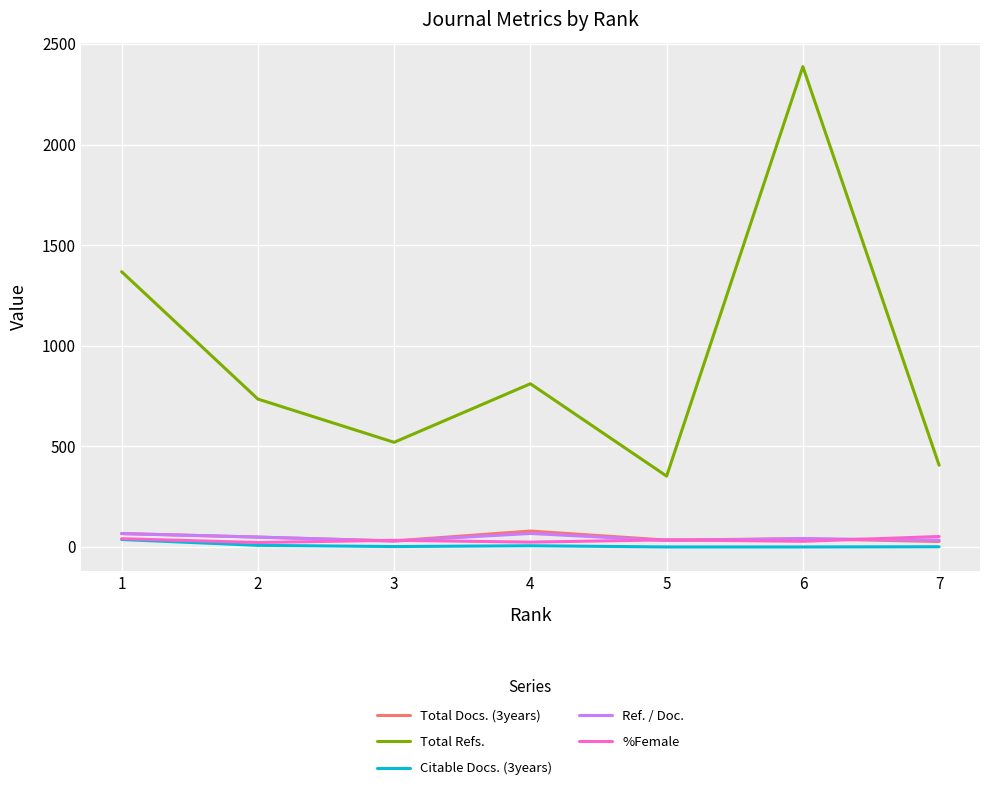

Is the value of %Female at 6 greater than the value of Citable Docs. (3years) at 7?

Yes